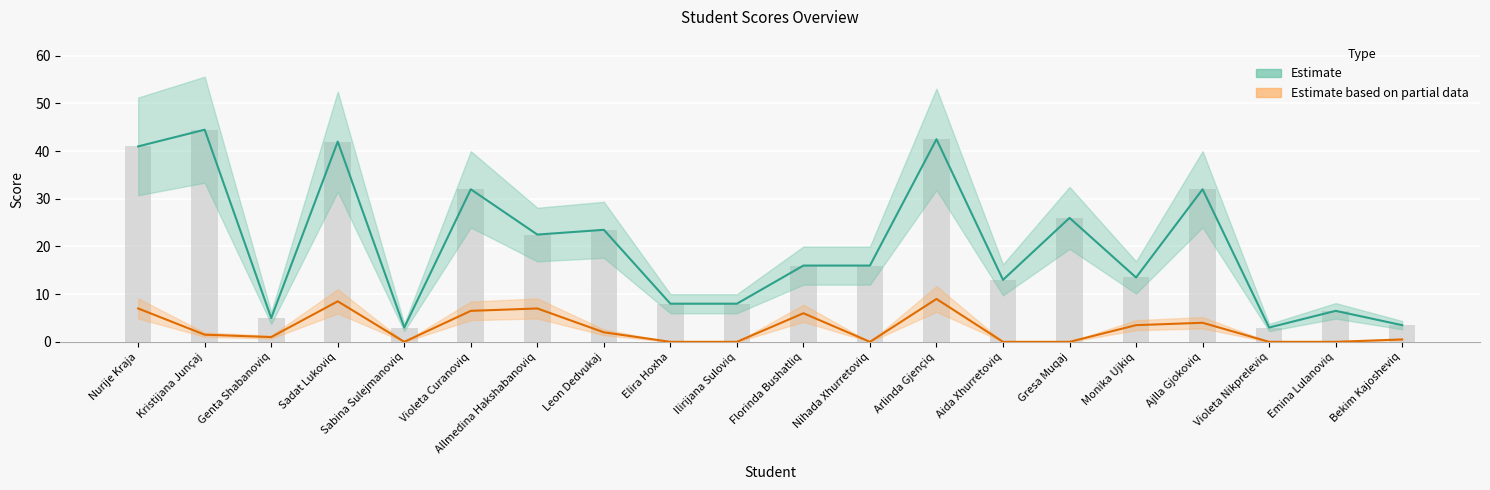

What is the minimum value for Estimate?

3.0